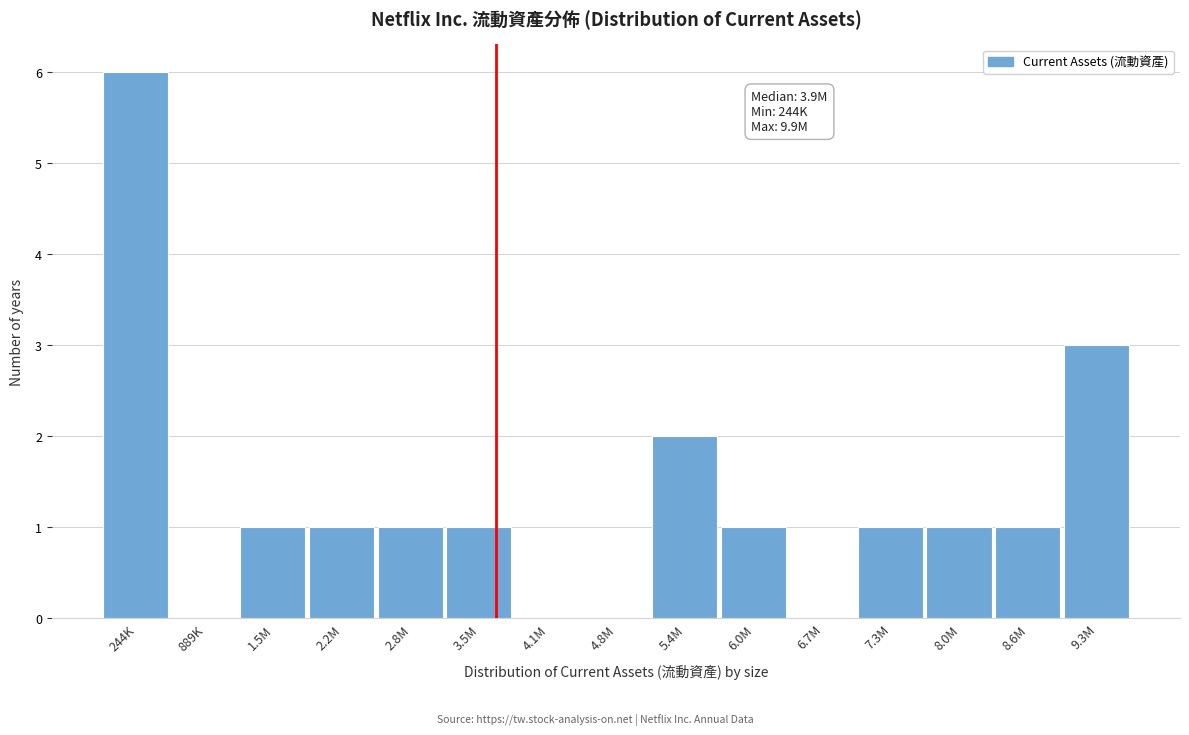

Reading left to right, transcribe all the data shown in this chart.

244K=6	889K=0	1.5M=1	2.2M=1	2.8M=1	3.5M=1	4.1M=0	4.8M=0	5.4M=2	6.0M=1	6.7M=0	7.3M=1	8.0M=1	8.6M=1	9.3M=3